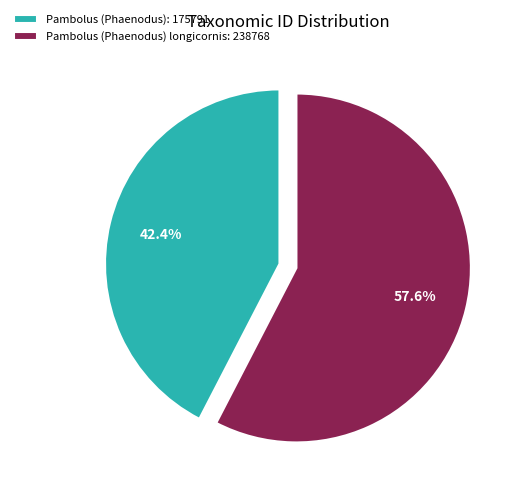

Does any single category account for the majority?

Yes